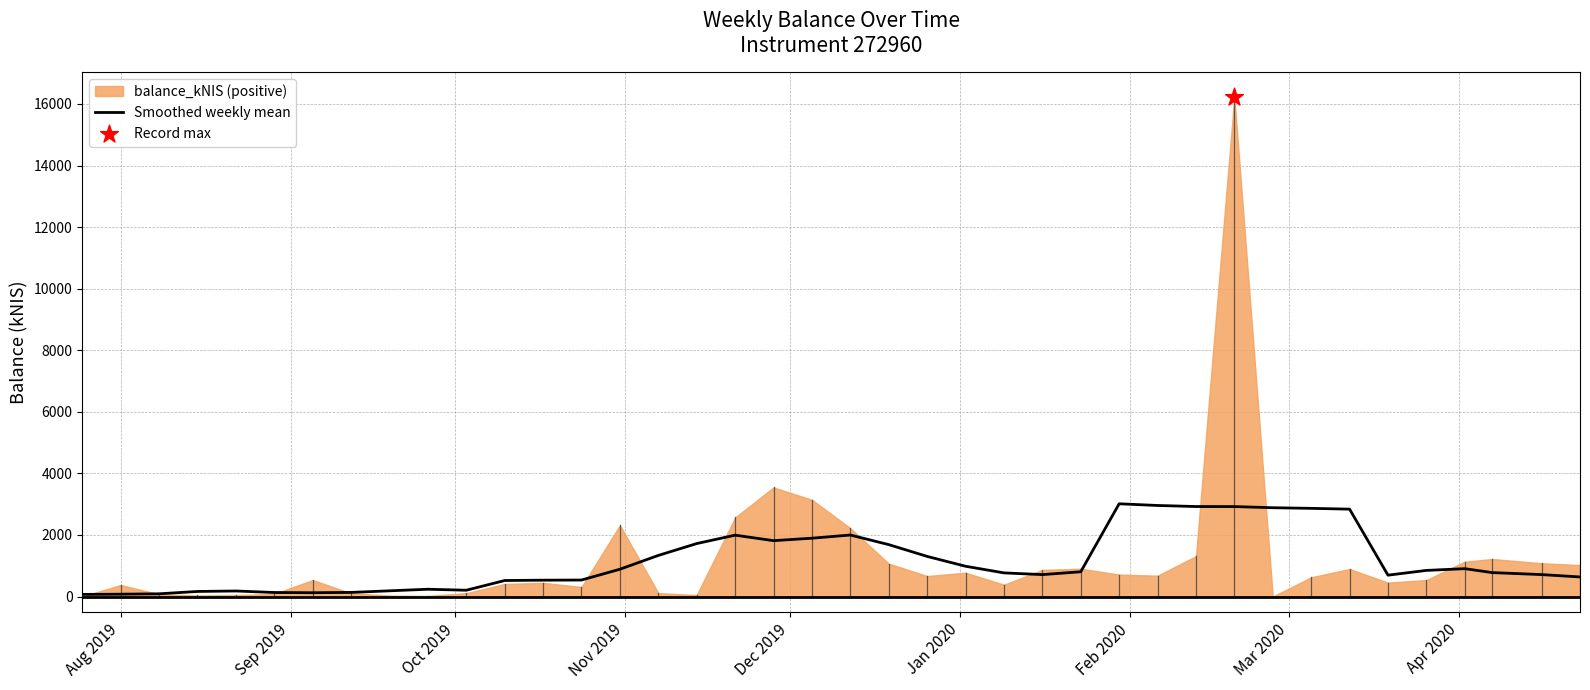

What is the highest value of the Smoothed weekly mean series?

3013.3